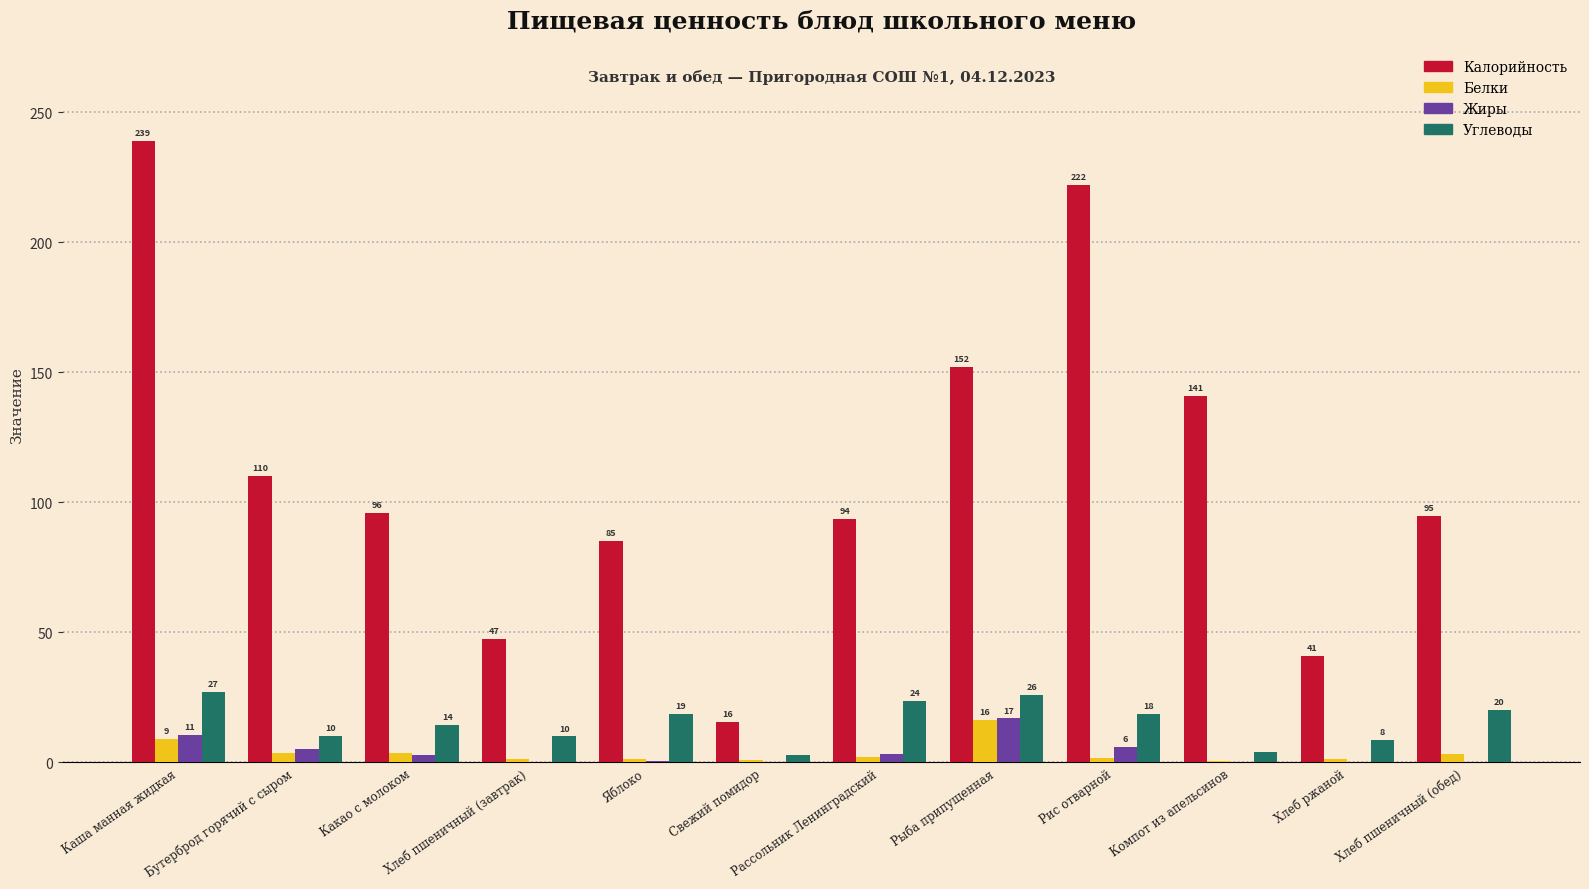

At which category is the sum across all series the highest?

Каша манная жидкая